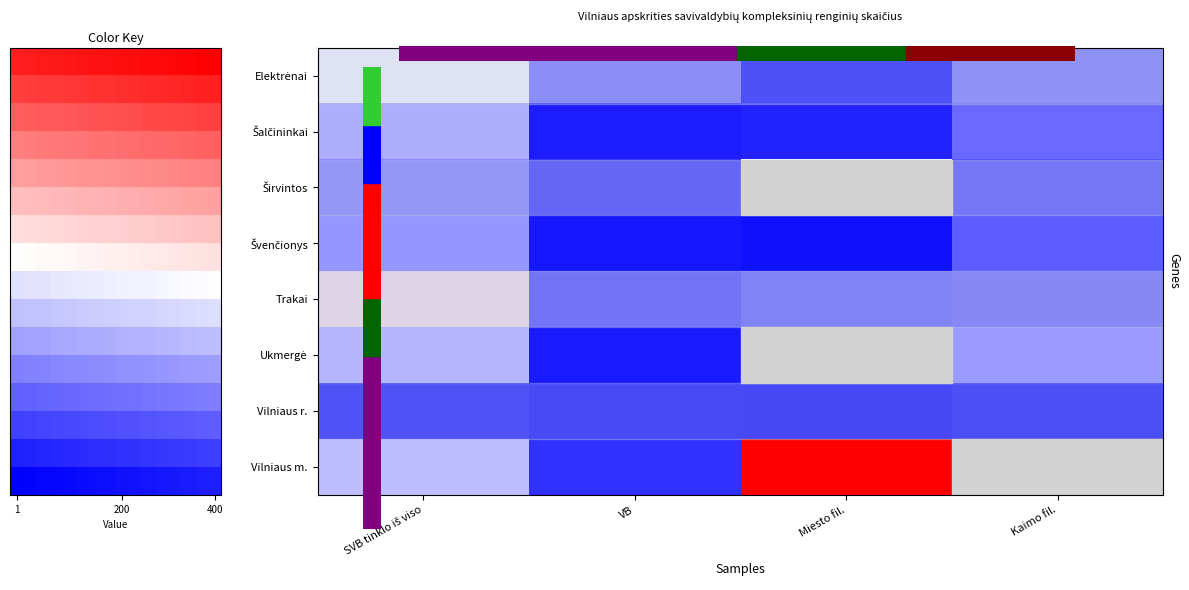

What is the difference between the maximum and minimum values in the Trakai series?

162